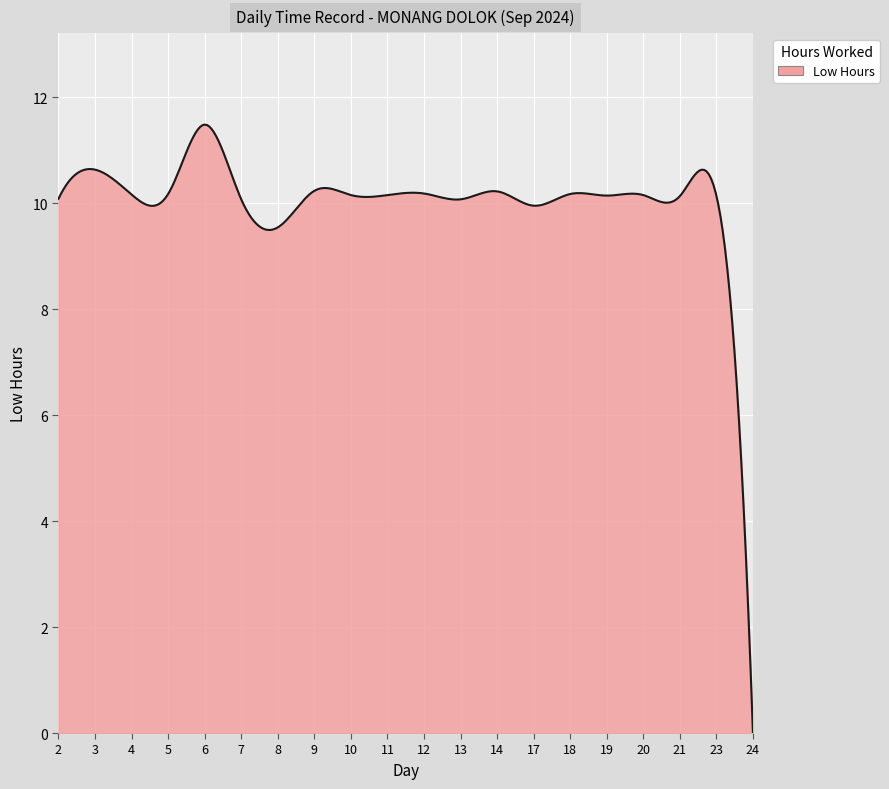

How many lines are shown in the chart?

1